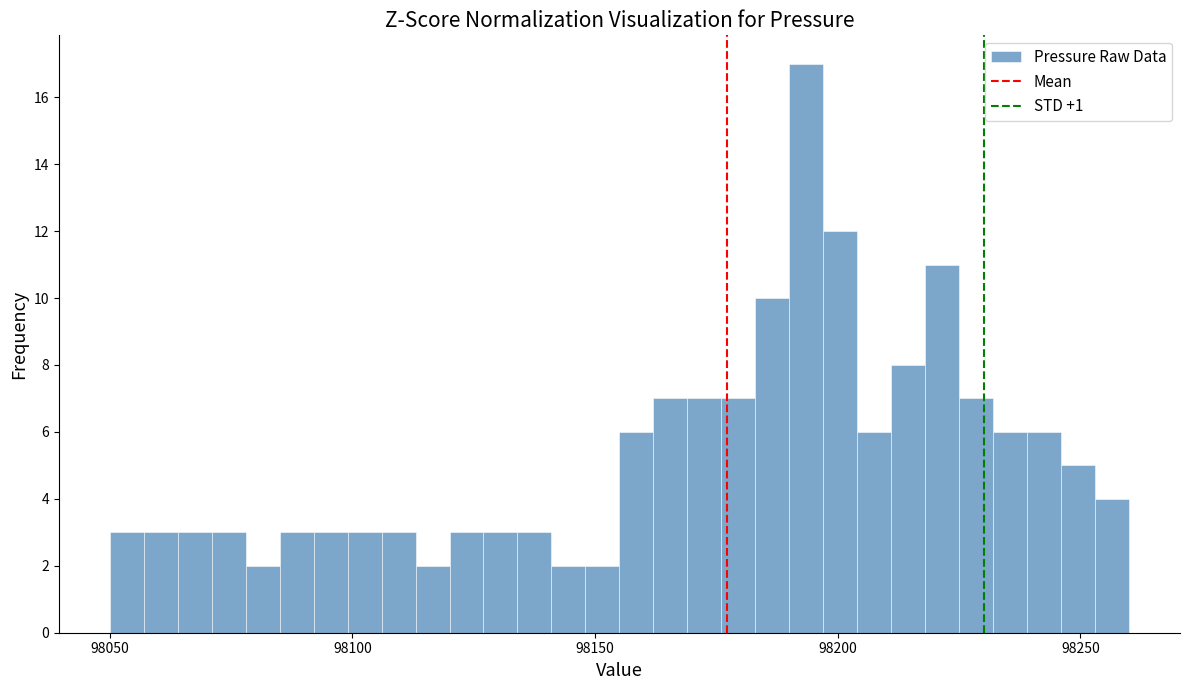

Around what value on the x-axis is the tallest bar? Give the approximate position of its centre, as read against the axis.

98195